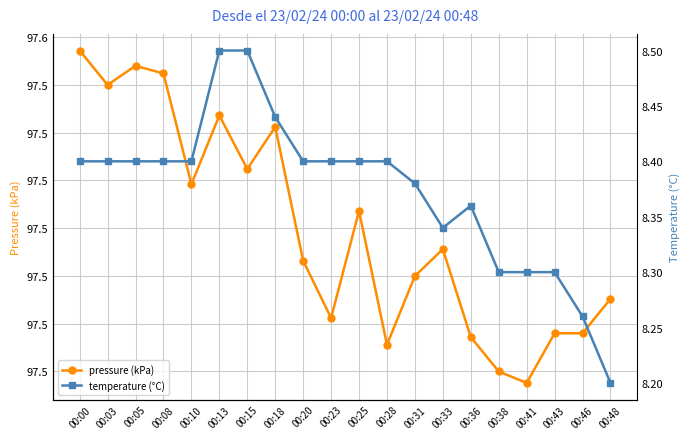

At which category is the sum across all series the highest?

00:13